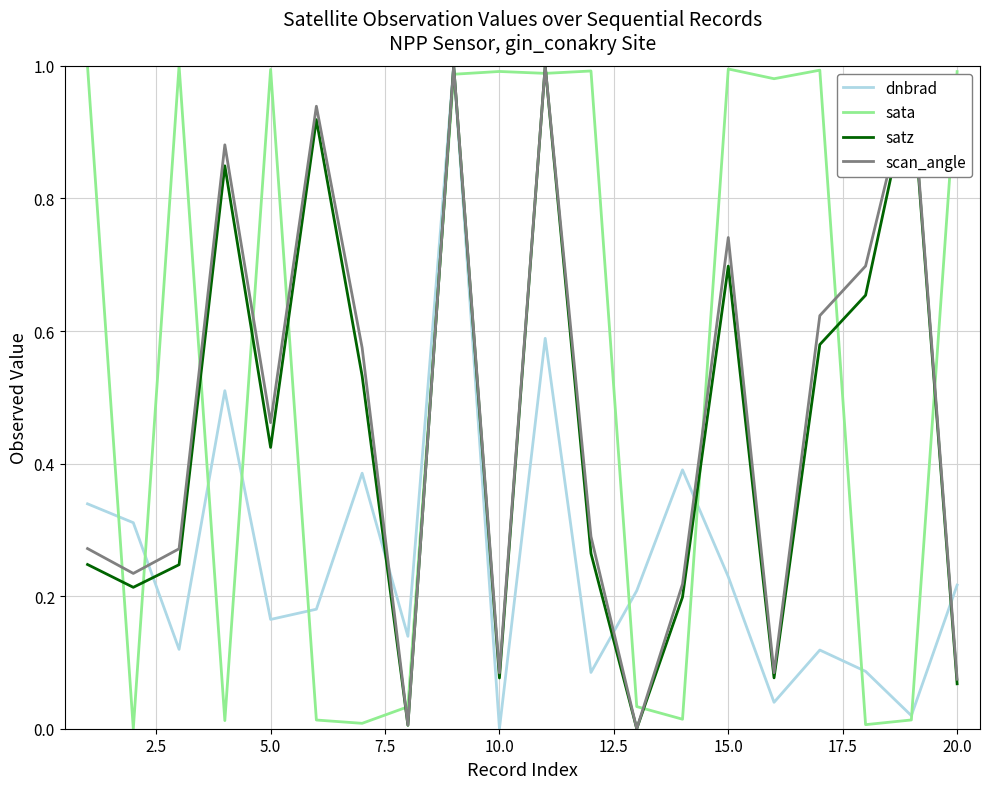

How many categories are shown in the chart?

20